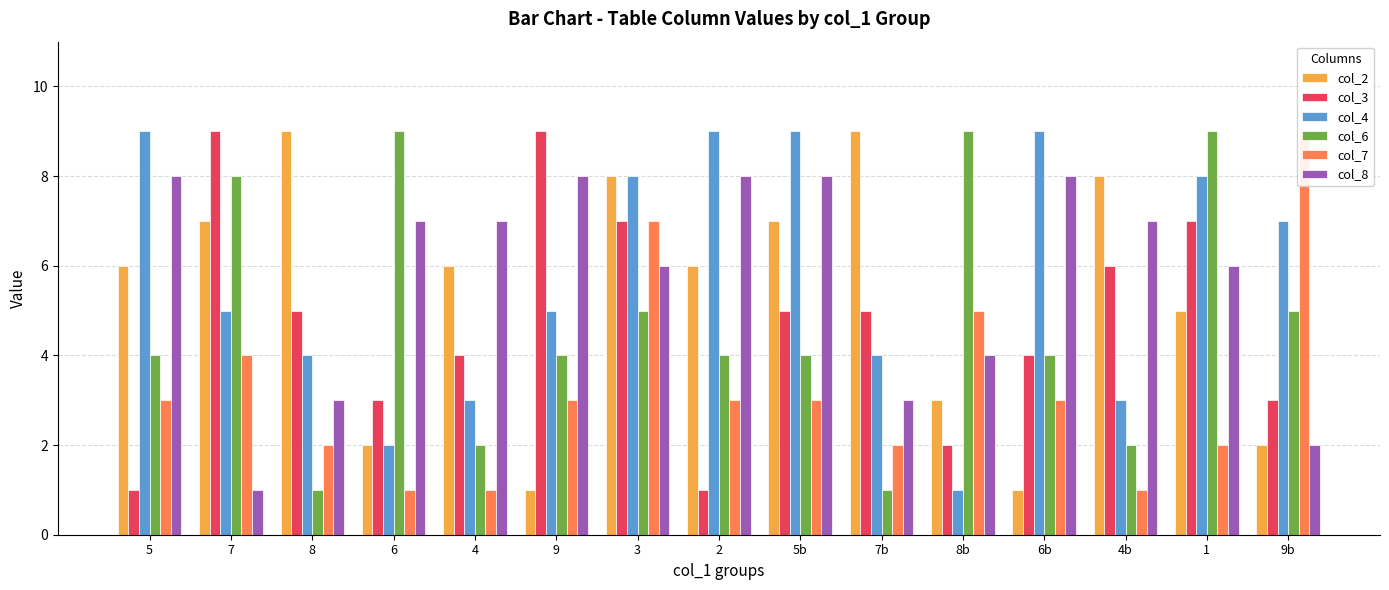

How many bars are there in each group?

6